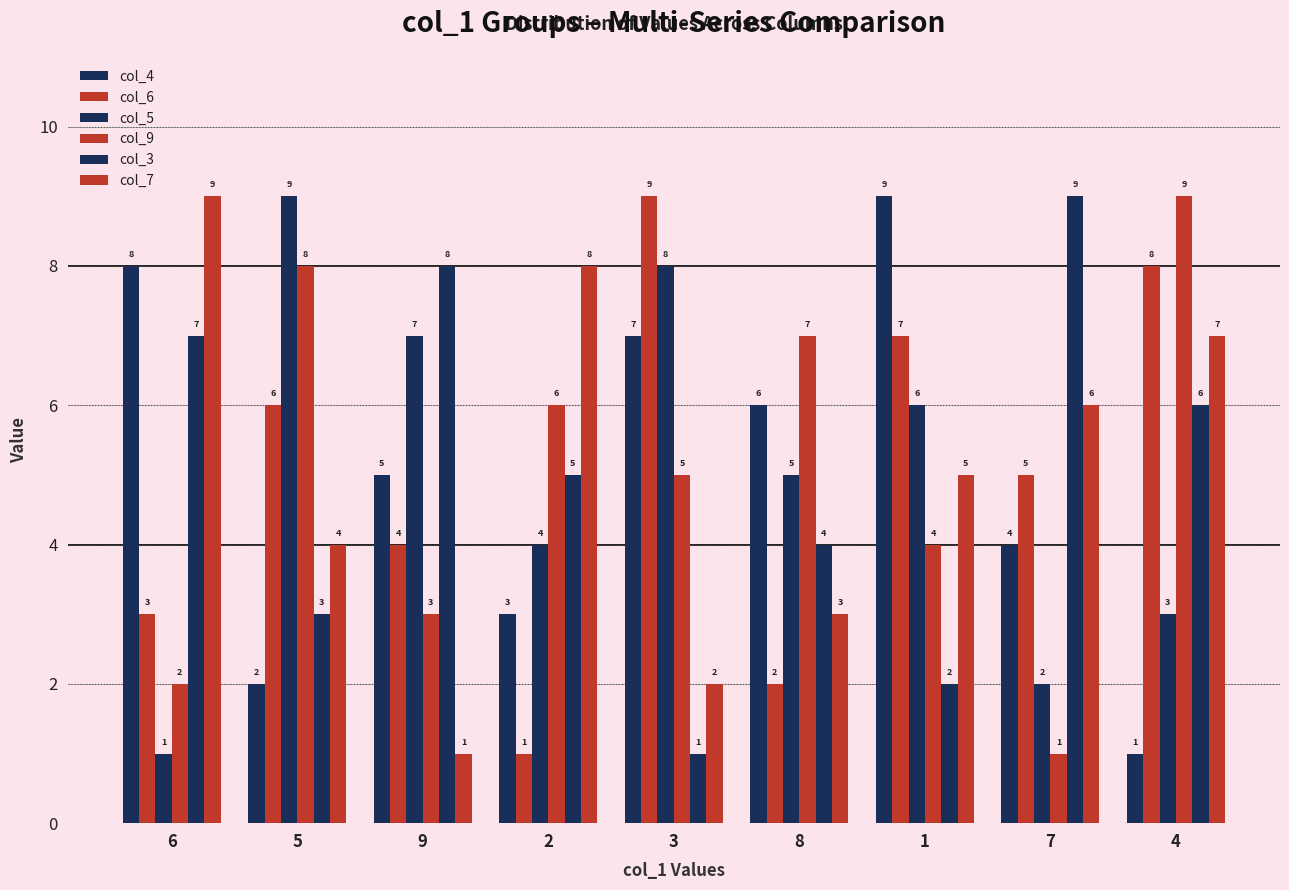

How many distinct data groups are displayed?

6